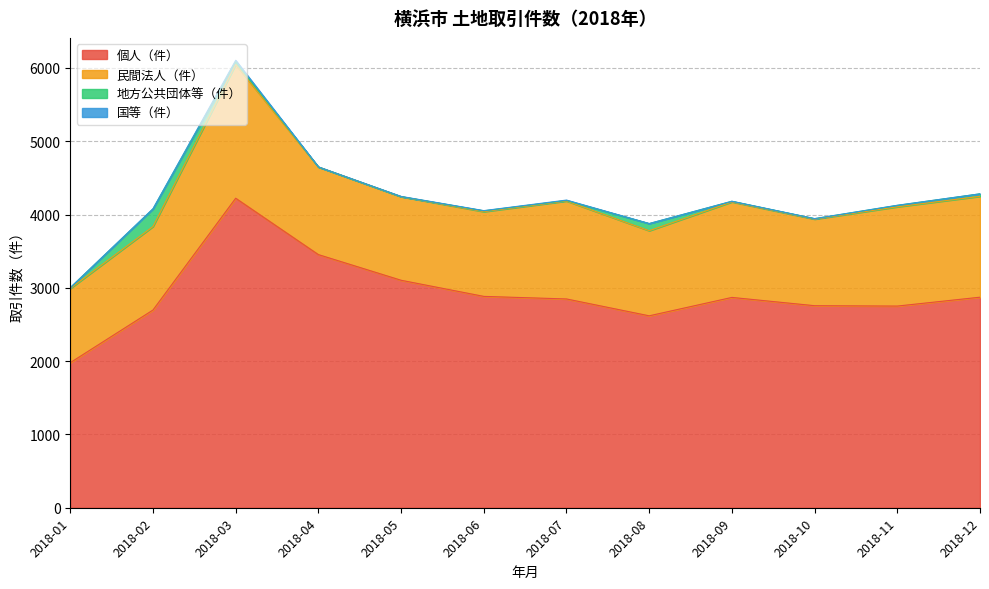

Which series has the widest spread of values?

個人（件）